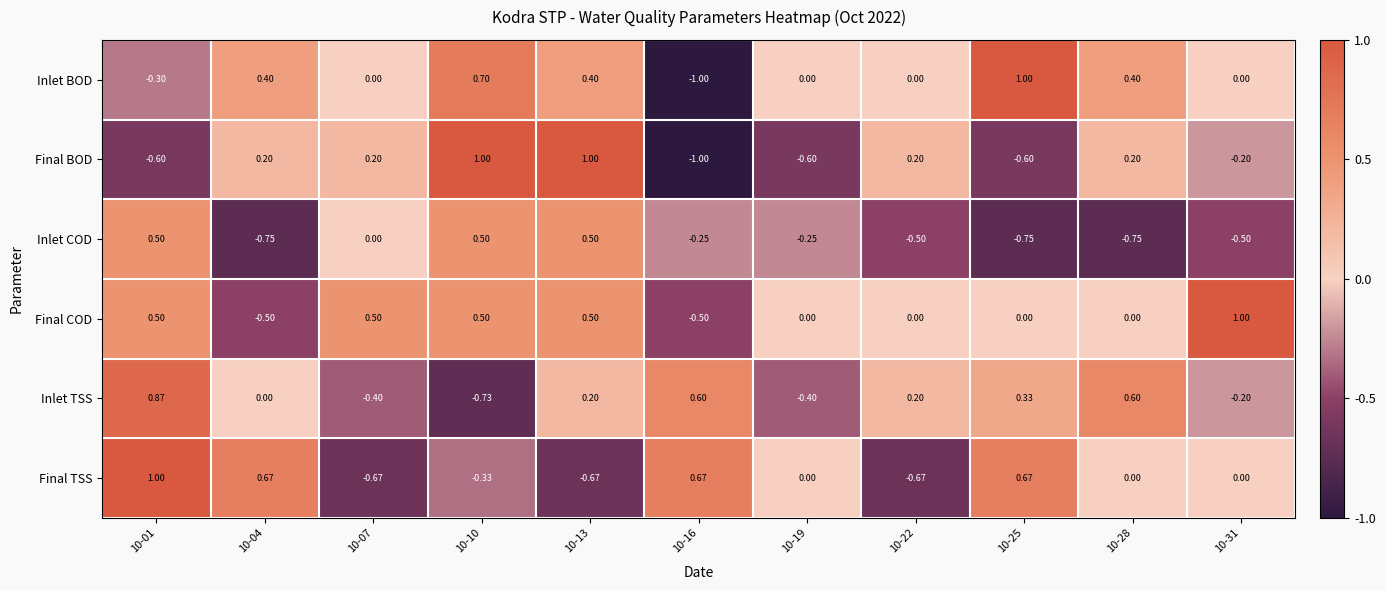

Is the value of Final BOD at 10-10 greater than the value of Inlet TSS at 10-01?

Yes